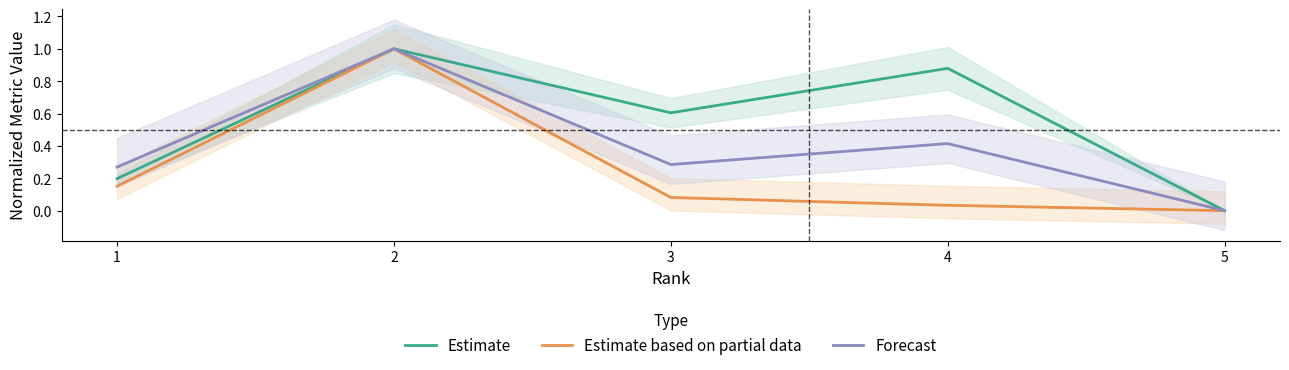

Which series has the largest range (max minus min)?

Estimate